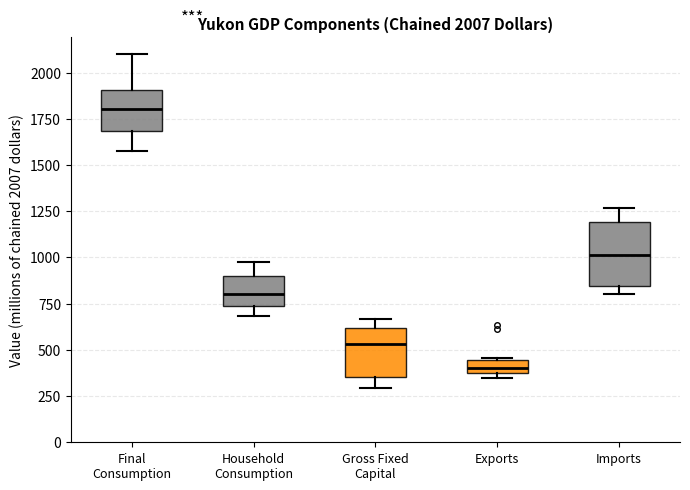

Which box is the tallest, from its lower edge to its upper edge?

Imports